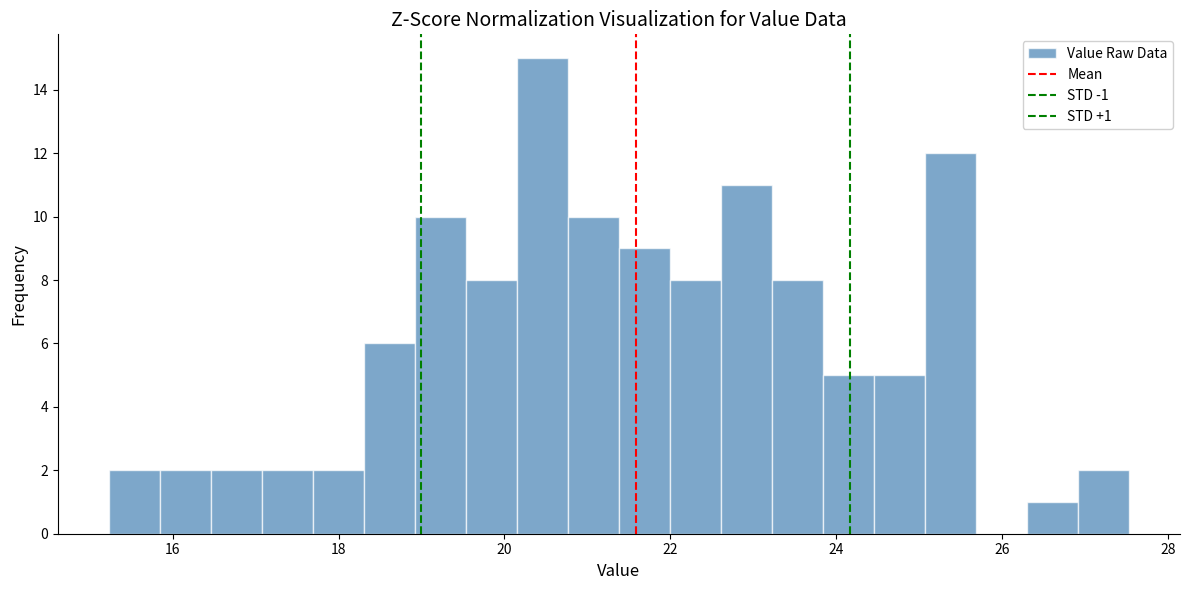

Around what value on the x-axis is the tallest bar? Give the approximate position of its centre, as read against the axis.

20.4